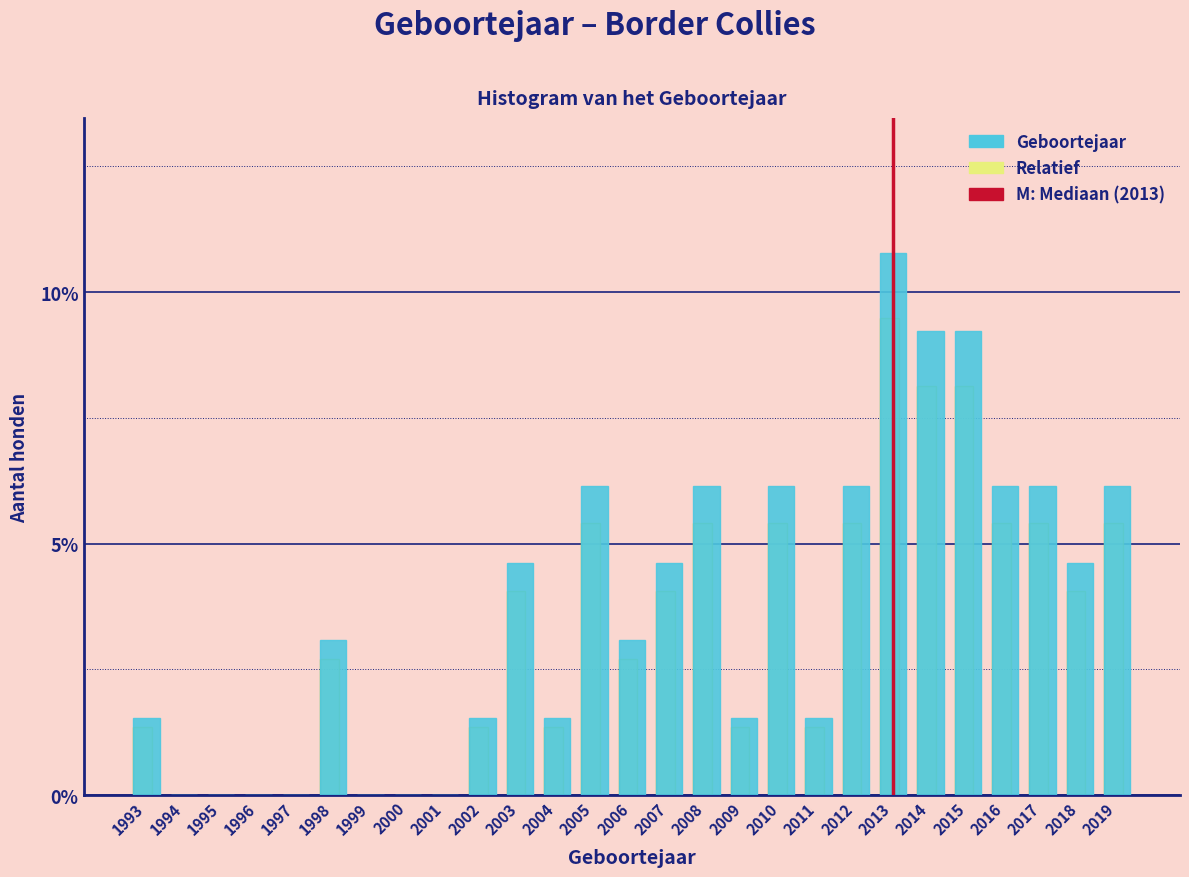

What is the approximate value of Relatief at 1998?

2.7